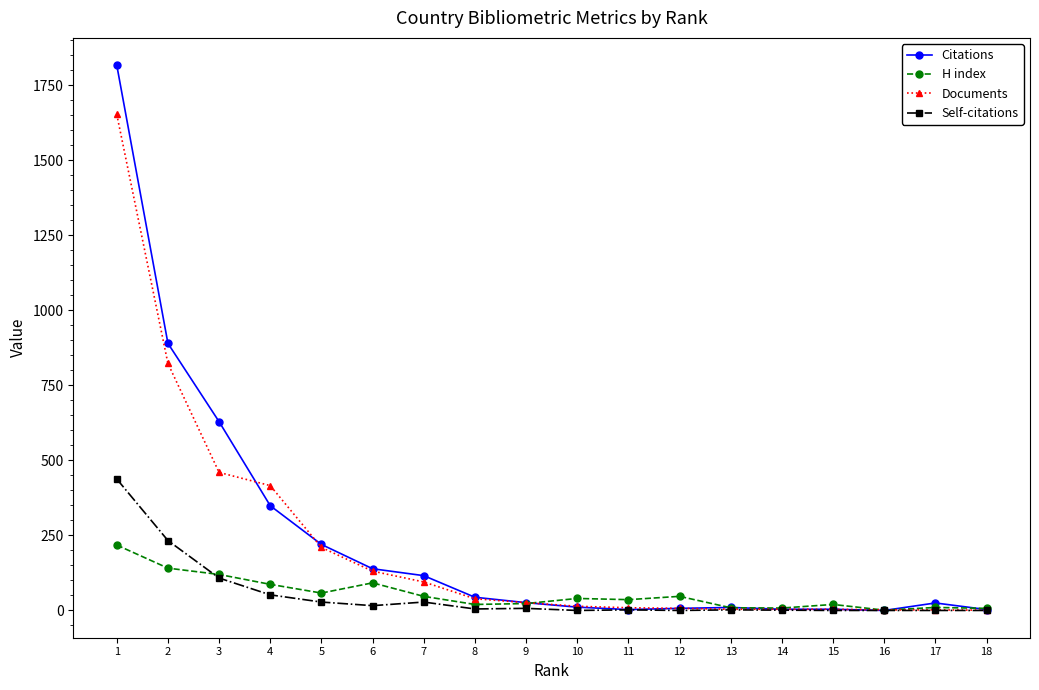

What are all the series names shown in the legend?

Citations, H index, Documents, Self-citations